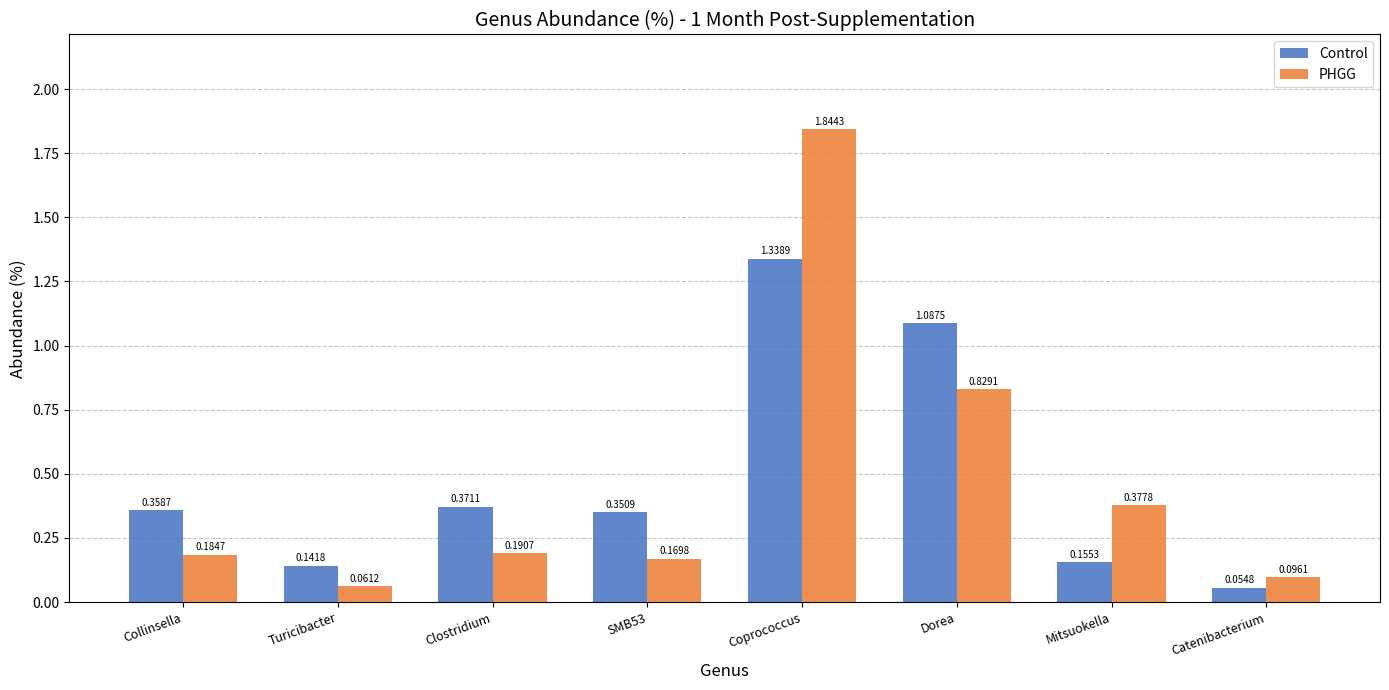

At which category is the sum across all series the highest?

Coprococcus